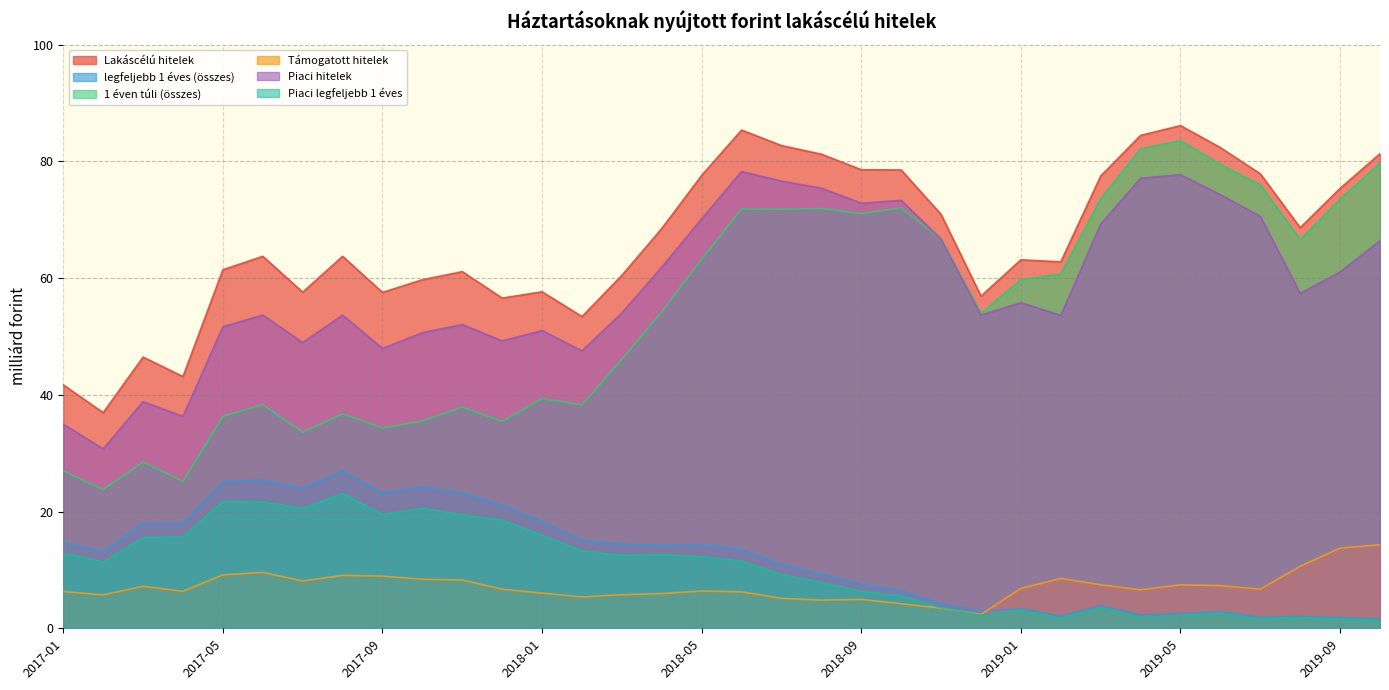

Rank the series at 2017-09 from lowest to highest value.

Támogatott hitelek, Piaci legfeljebb 1 éves, legfeljebb 1 éves (összes), 1 éven túli (összes), Piaci hitelek, Lakáscélú hitelek